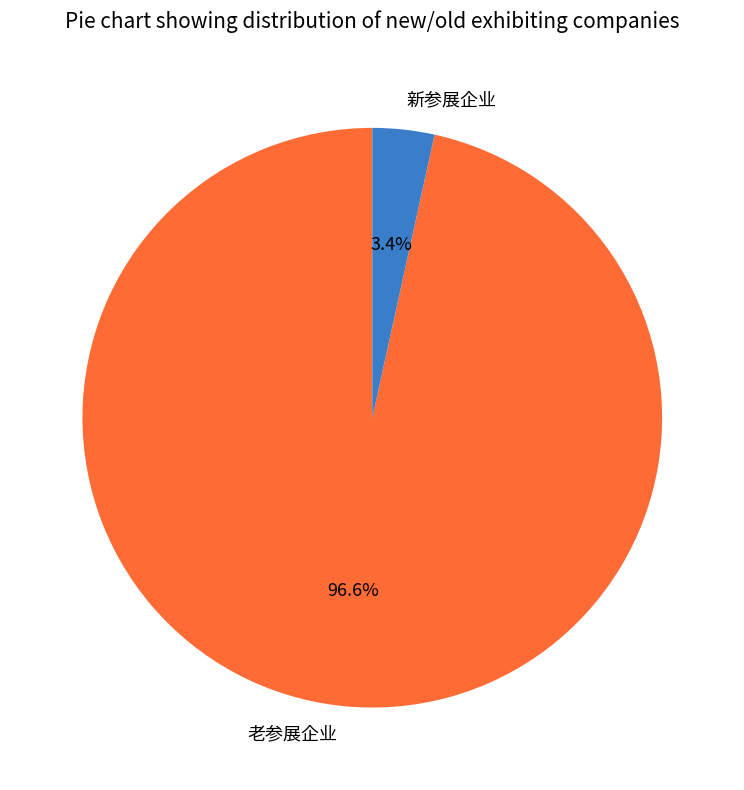

To the nearest percent, what portion does 老参展企业 represent?

97%